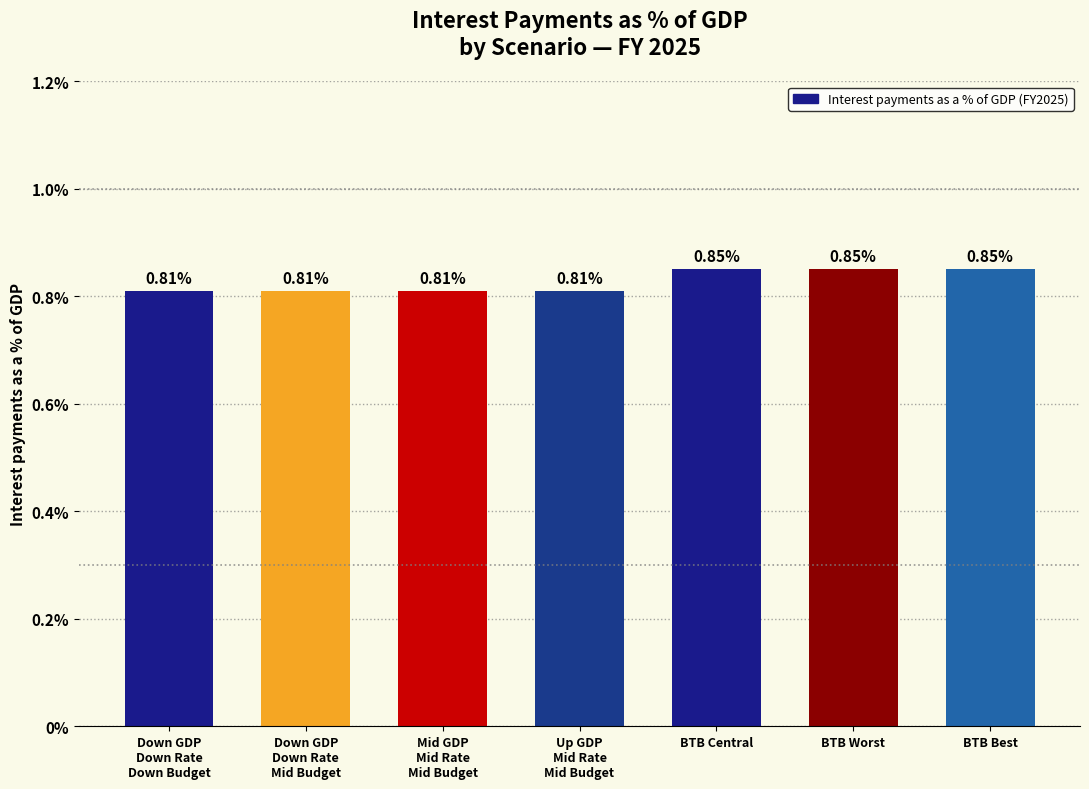

What is the sum of all values?

5.8